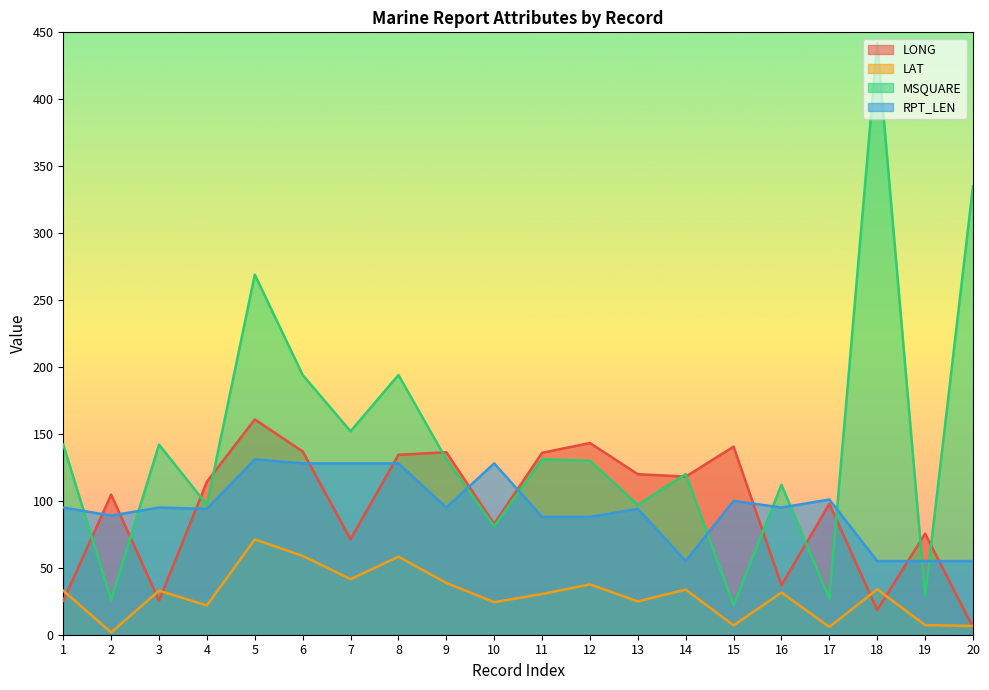

Is the value of MSQUARE at 3 greater than the value of RPT_LEN at 20?

Yes